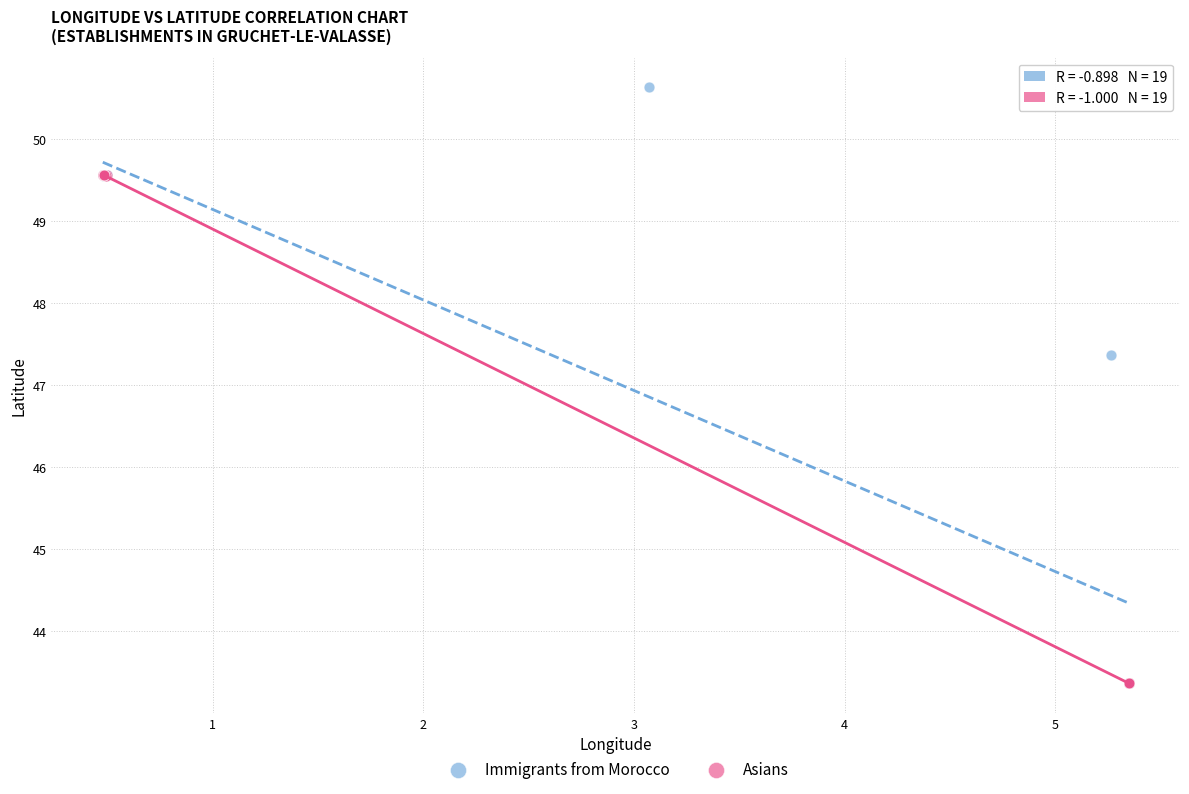

Which series has the widest spread of Y values?

Immigrants from Morocco